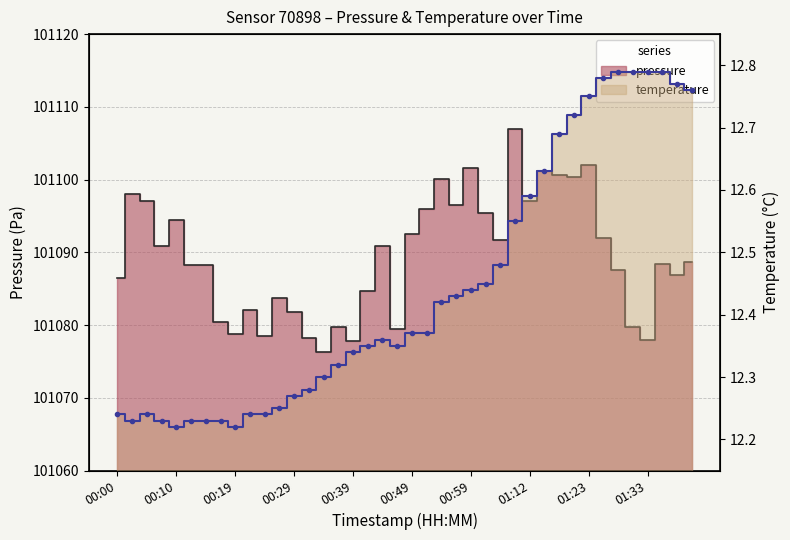

True or false: temperature and pressure intersect in this chart.

False